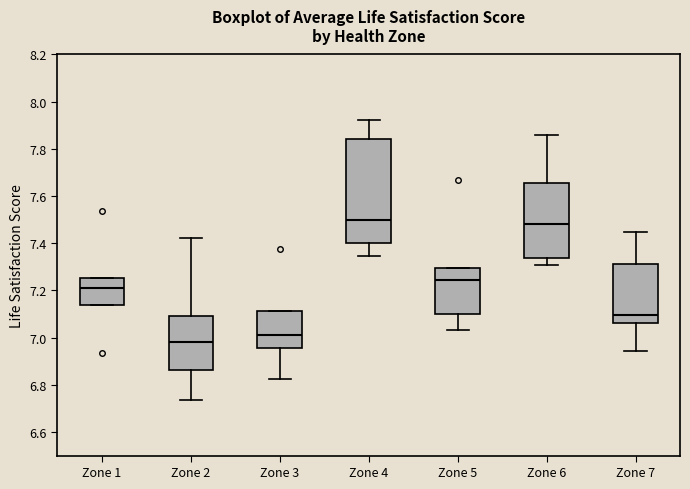

Which box is the tallest, from its lower edge to its upper edge?

Zone 4